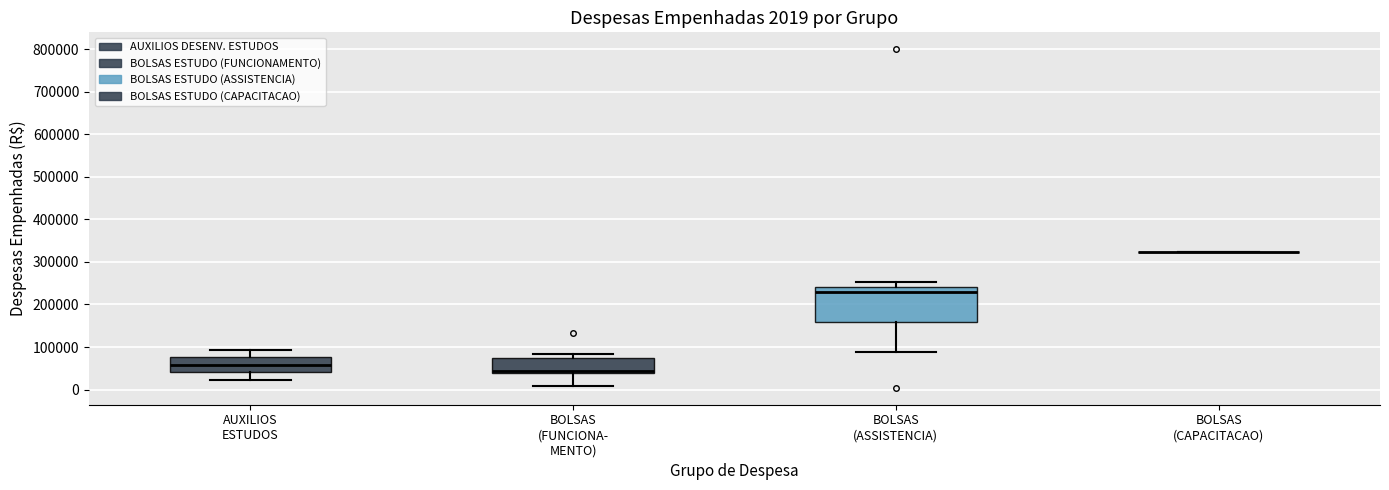

Which box is the tallest, from its lower edge to its upper edge?

BOLSAS (ASSISTENCIA)